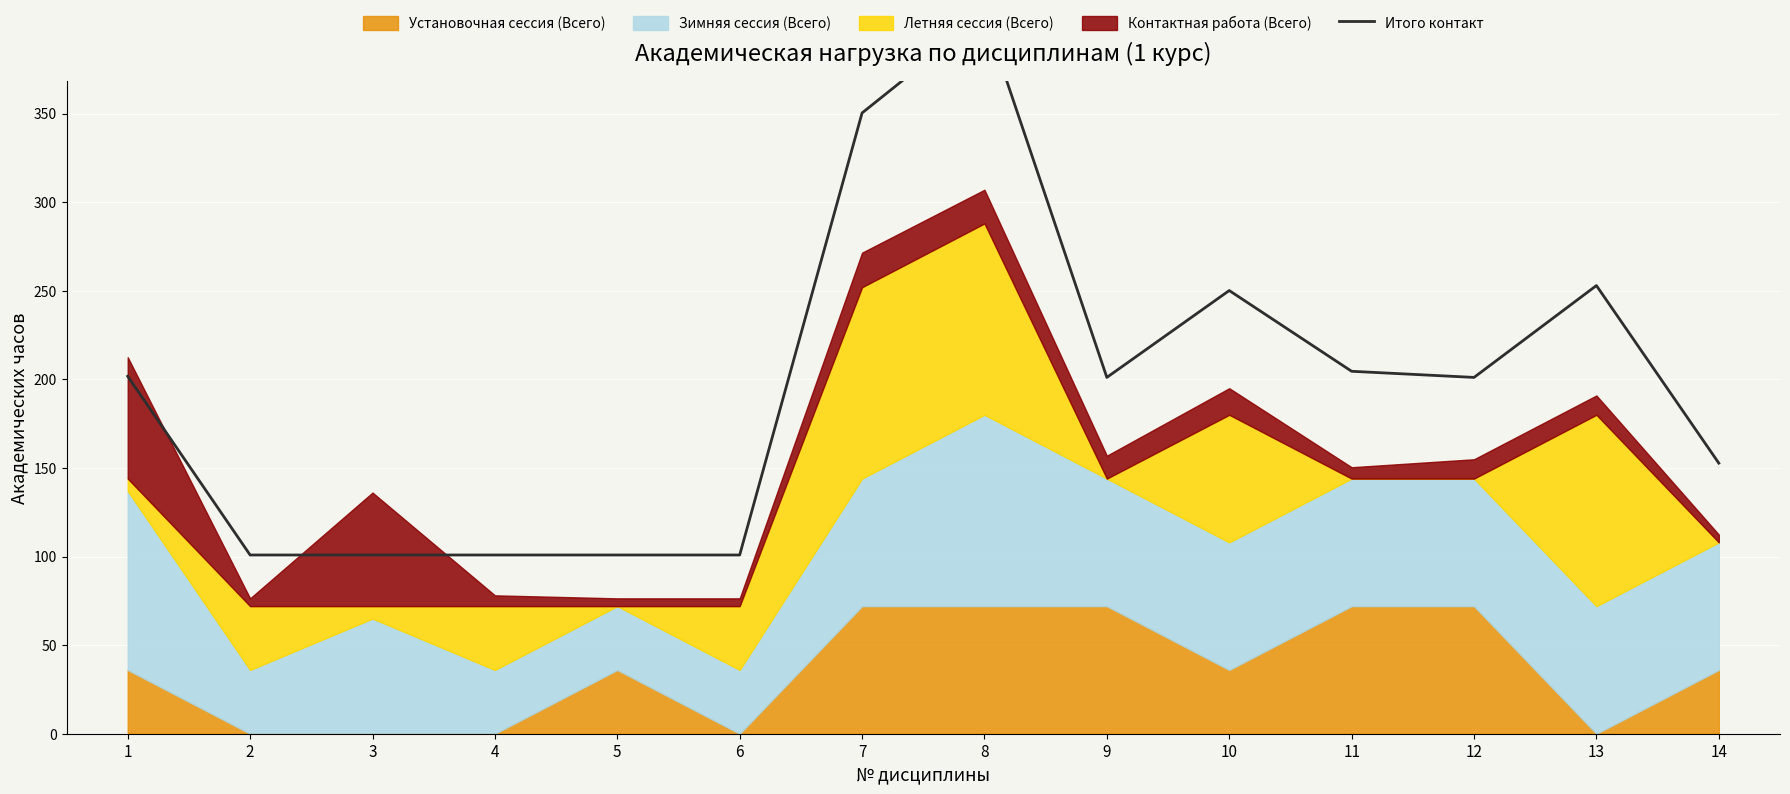

What is the difference between the maximum and second lowest values?

304.8